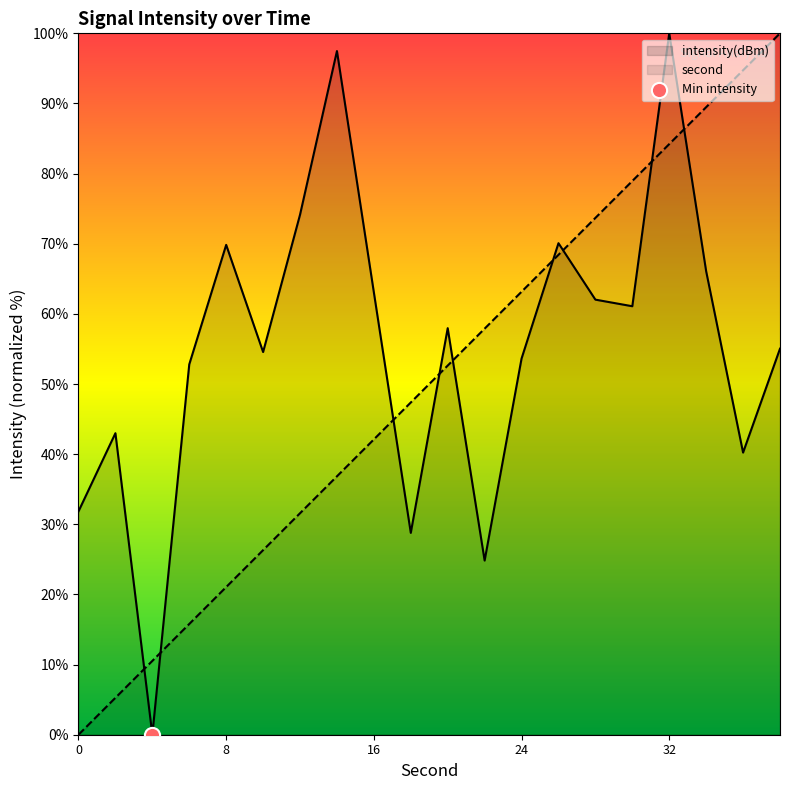

Which series contains the highest Y value?

intensity(dBm)